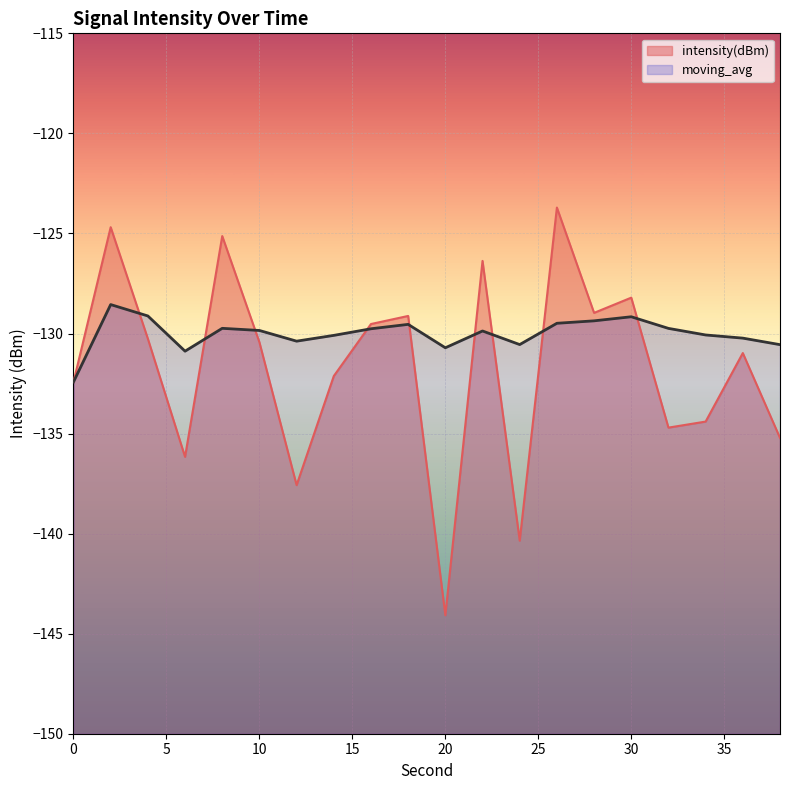

True or false: intensity(dBm) has more than 0 points higher than both neighbors.

True